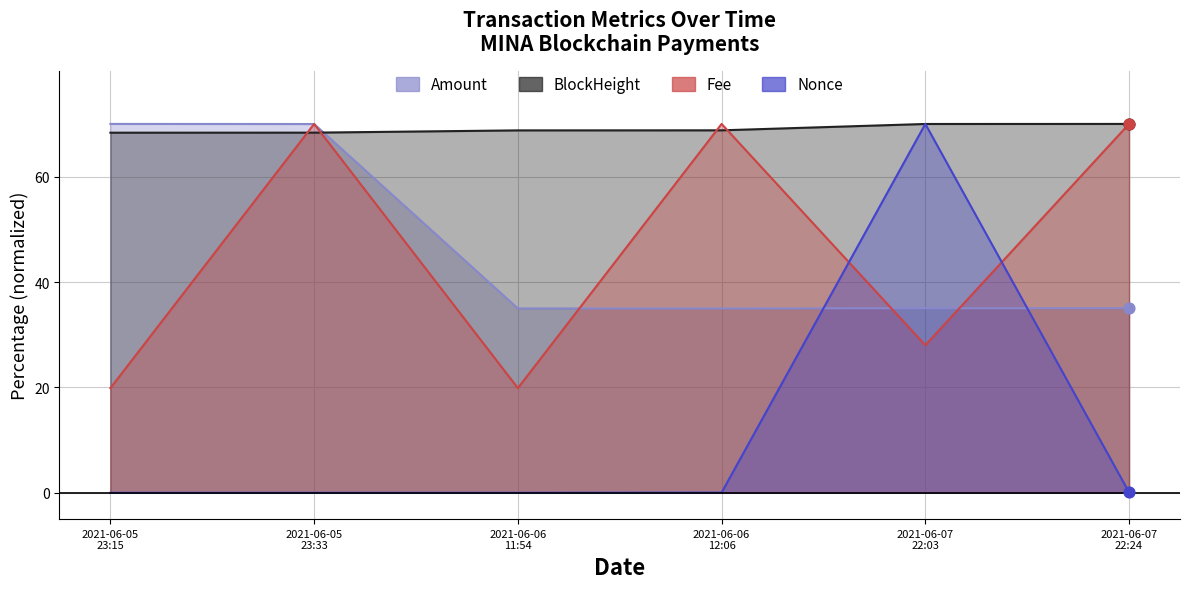

Is the value of Amount at 2021-06-07 22:03 greater than the value of Fee at 2021-06-06 11:54?

Yes